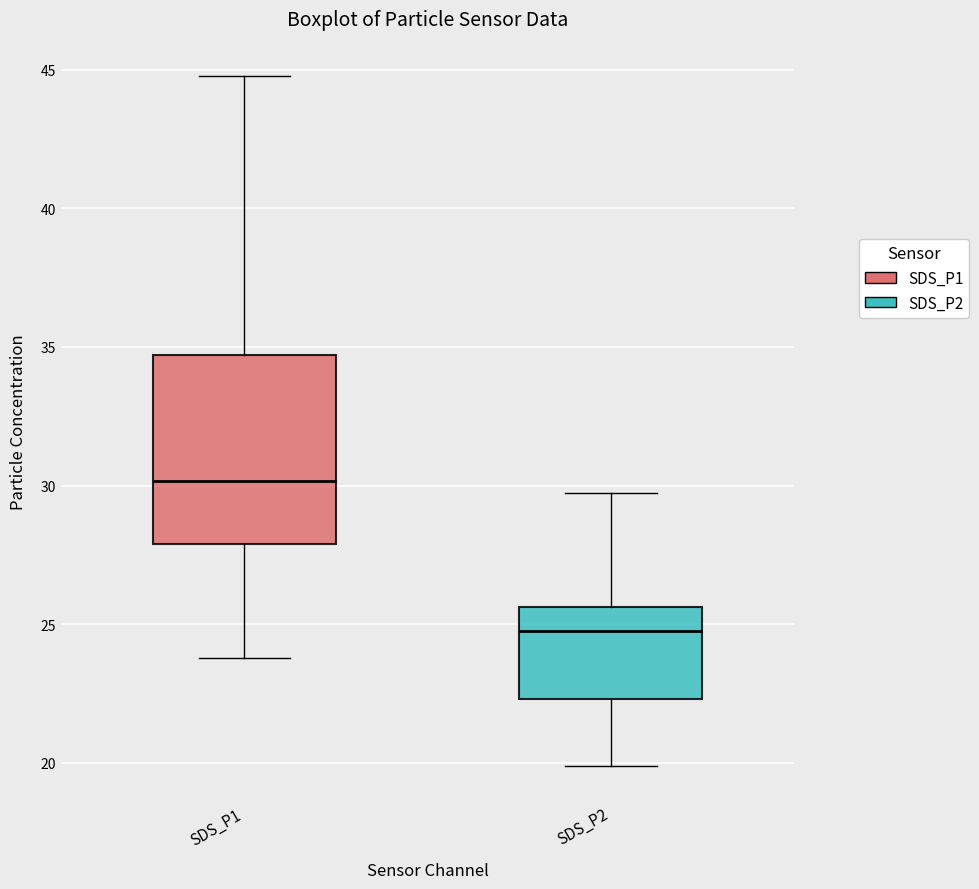

Which box is the tallest, from its lower edge to its upper edge?

SDS_P1